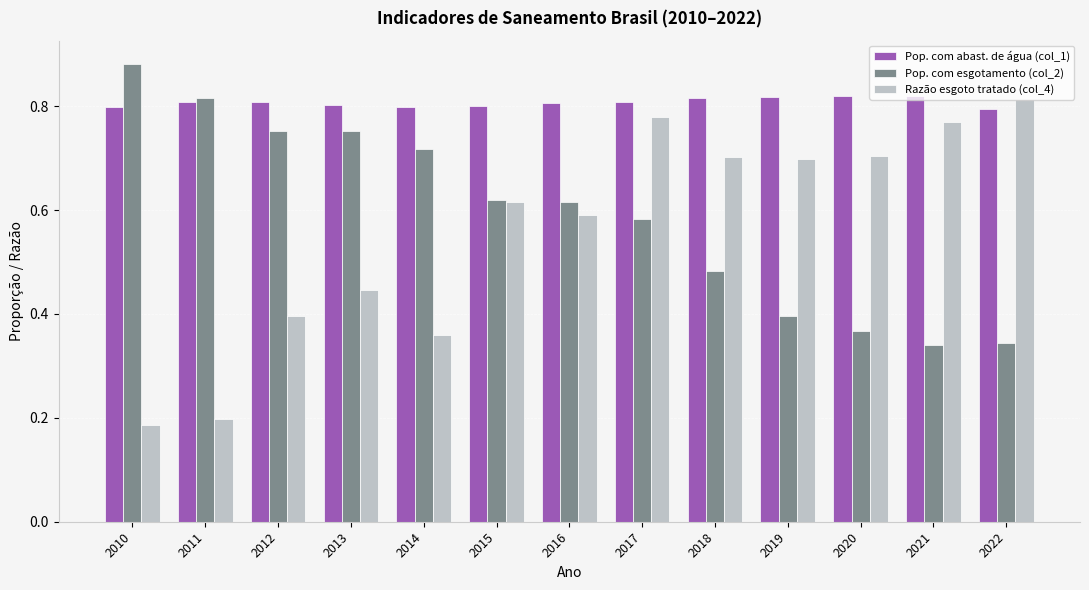

What is the sum of the Pop. com abast. de água (col_1) values at 2010 and 2012?

1.6